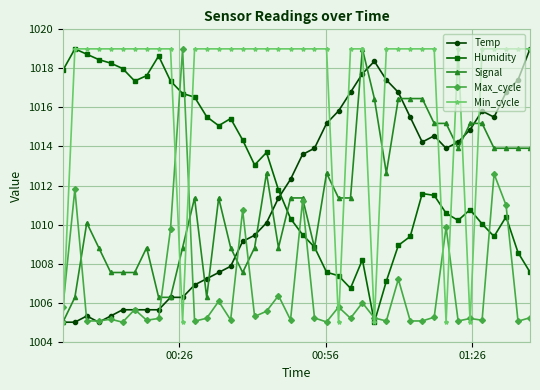

How many intersections are there between Max_cycle and Humidity?

8